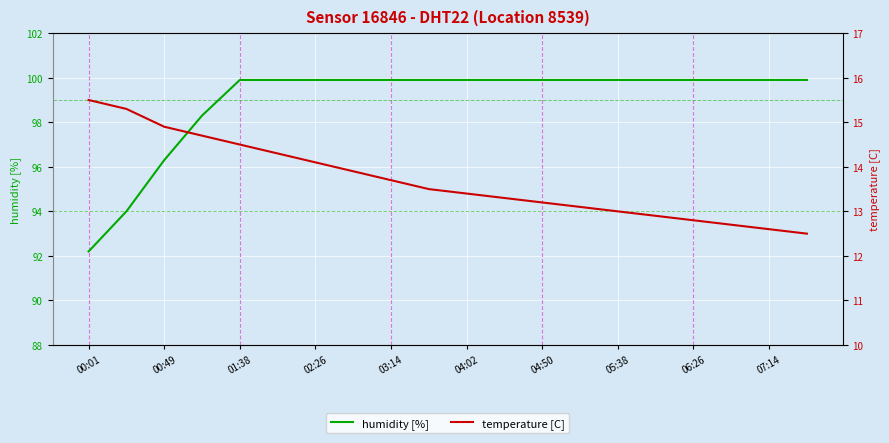

What is the difference between the maximum and second lowest values in the temperature [C] series?

2.9